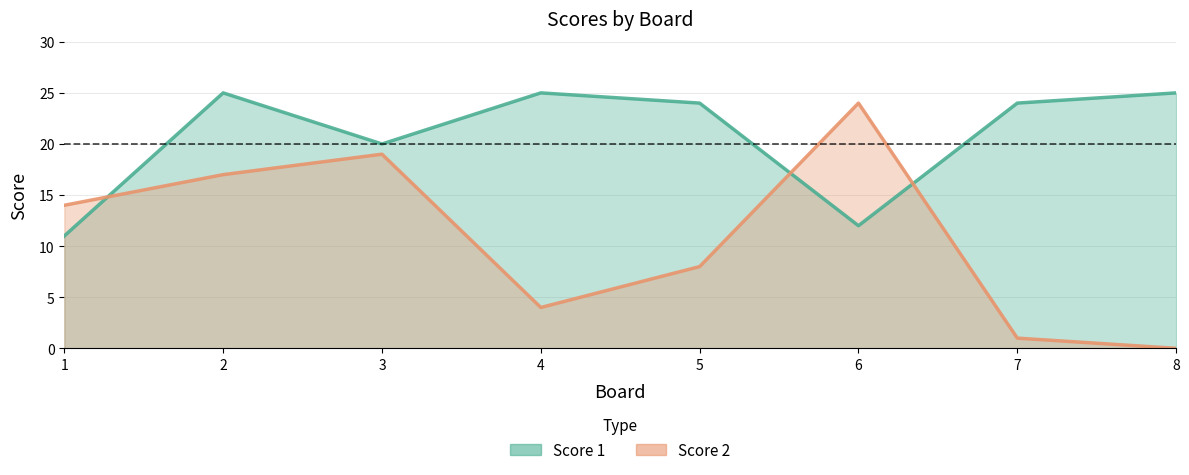

Reading left to right, transcribe all the data shown in this chart.

Score 1: 11	25	20	25	24	12	24	25
Score 2: 14	17	19	4	8	24	1	0